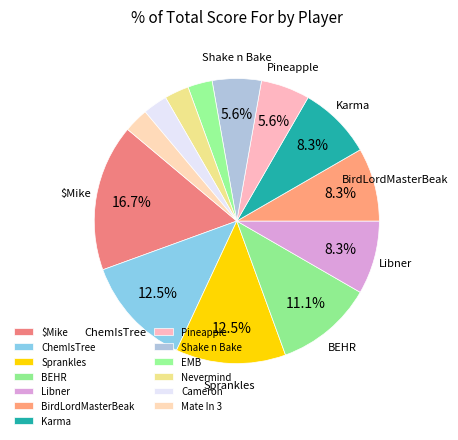

How much of the chart is everything except ChemIsTree?

87.5%